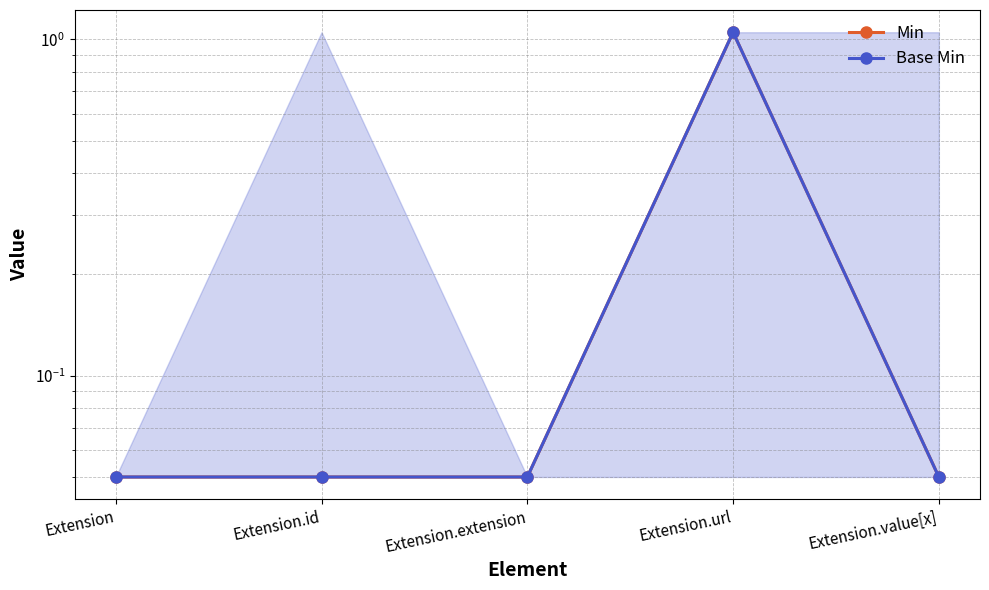

Which category has the highest value in the Min series?

Extension.url